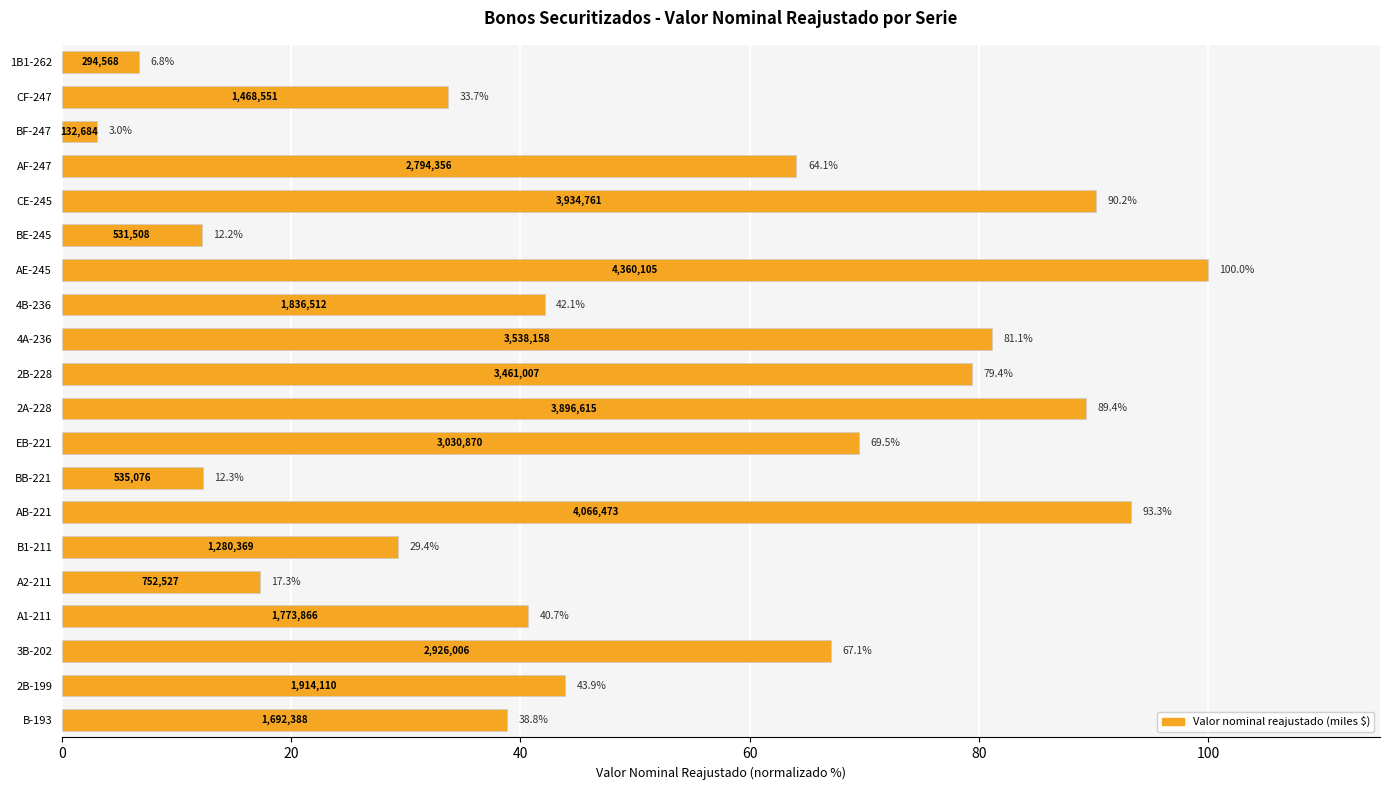

The value at 4B-236 is 64.6. True or false?

False